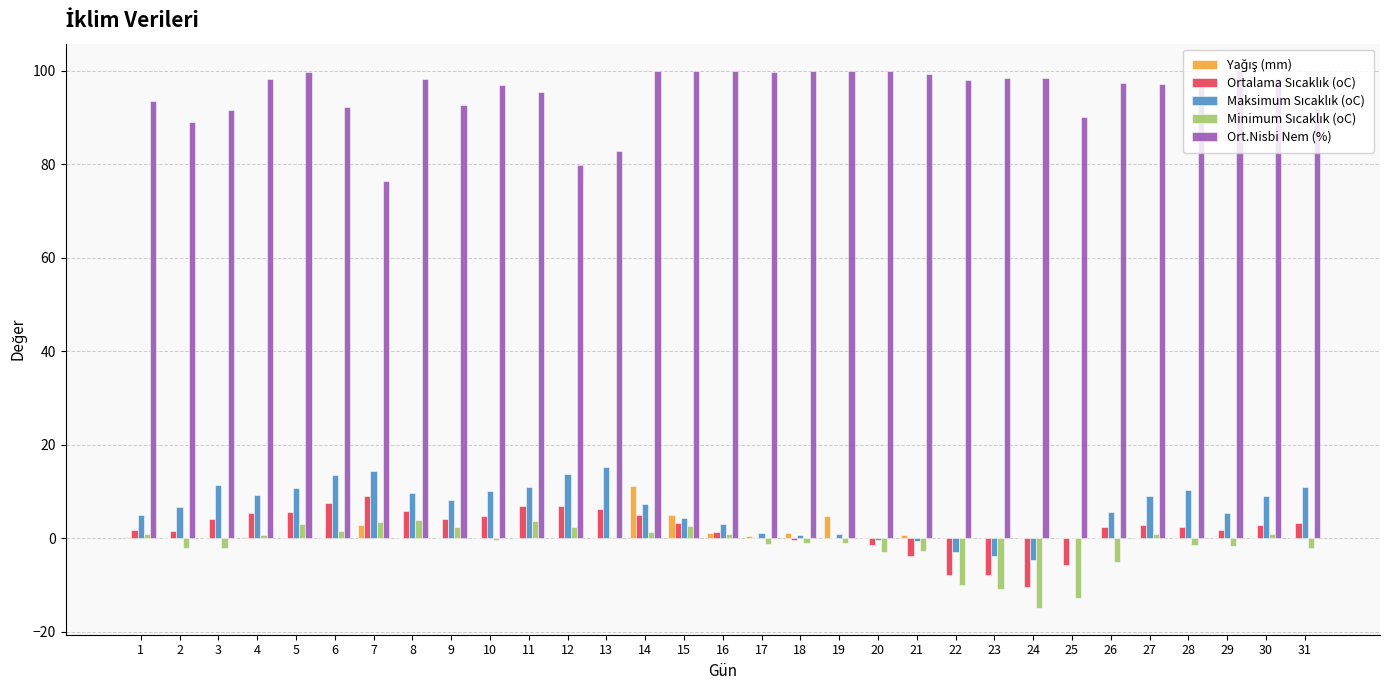

Which series has the largest total across all categories?

Ort.Nisbi Nem (%)